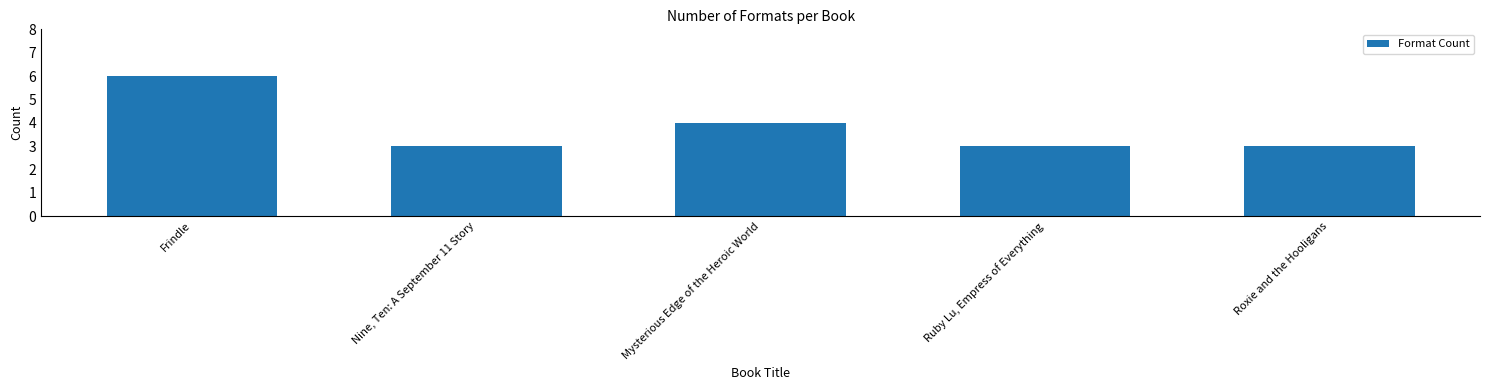

True or false: the data shows 4 at Mysterious Edge of the Heroic World.

True